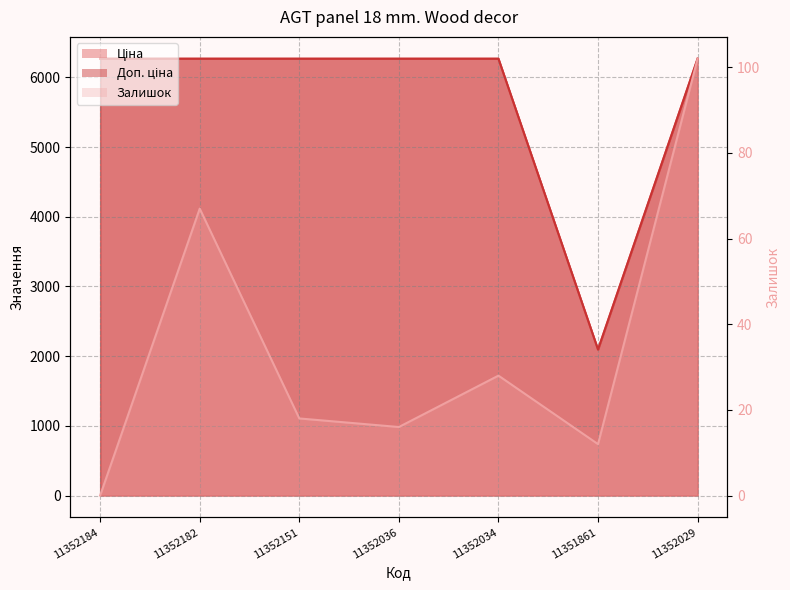

What is the maximum value for Залишок?

102.0